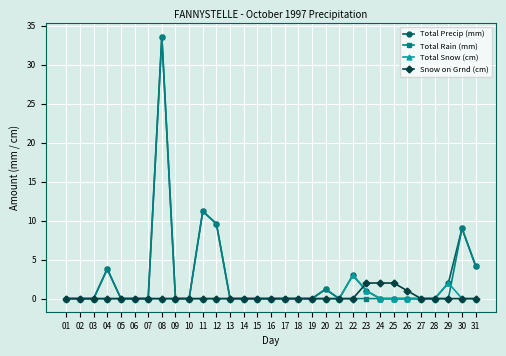

Count the number of categories in the chart.

31